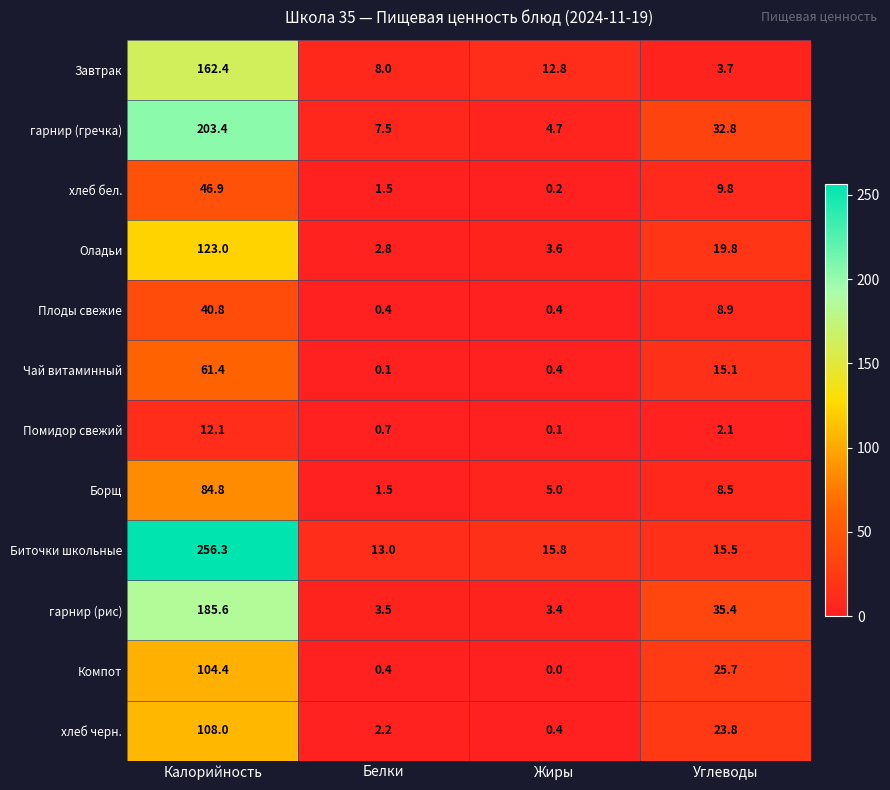

What is the total value across all series at Углеводы?

201.1